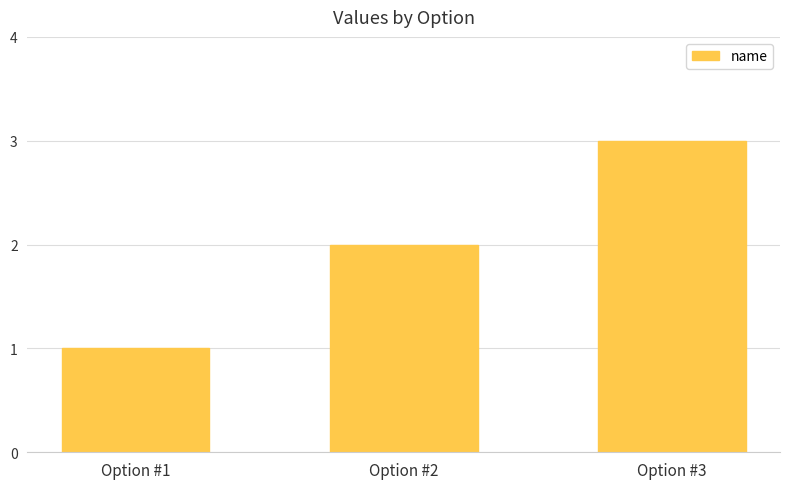

Reading left to right, extract all data points from this chart.

Option #1=1	Option #2=2	Option #3=3